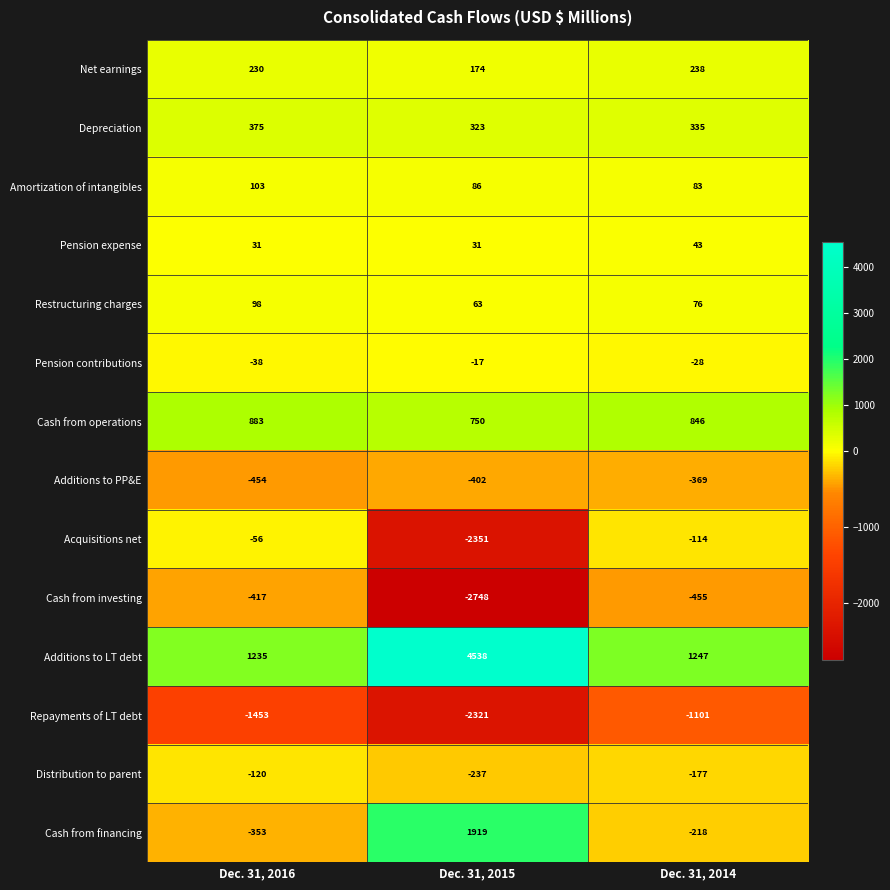

Is it true that Pension expense equals 31 at Dec. 31, 2015?

True